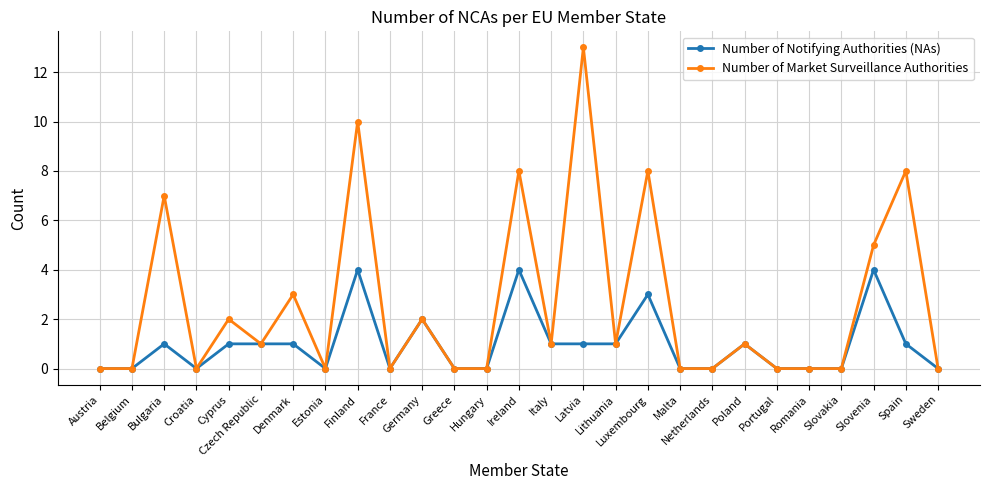

Does the chart have visible grid lines?

Yes